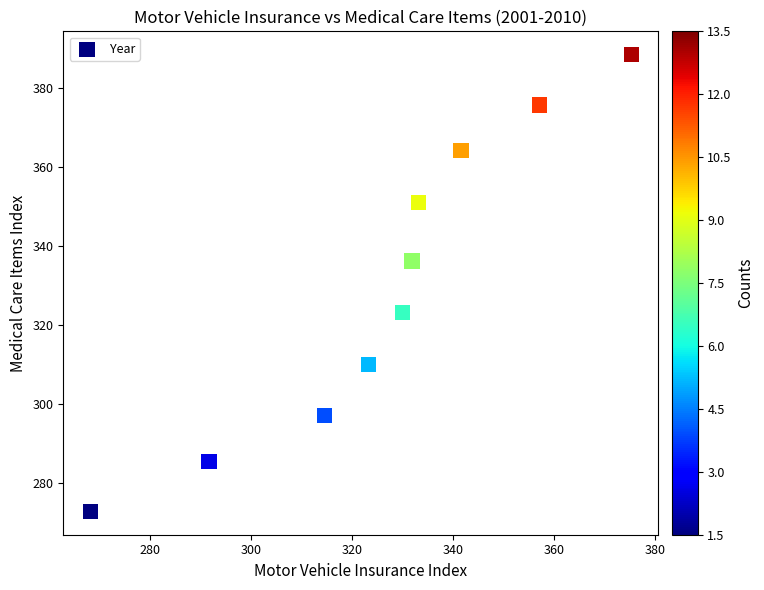

What is the range of X values (max minus min)?

107.1